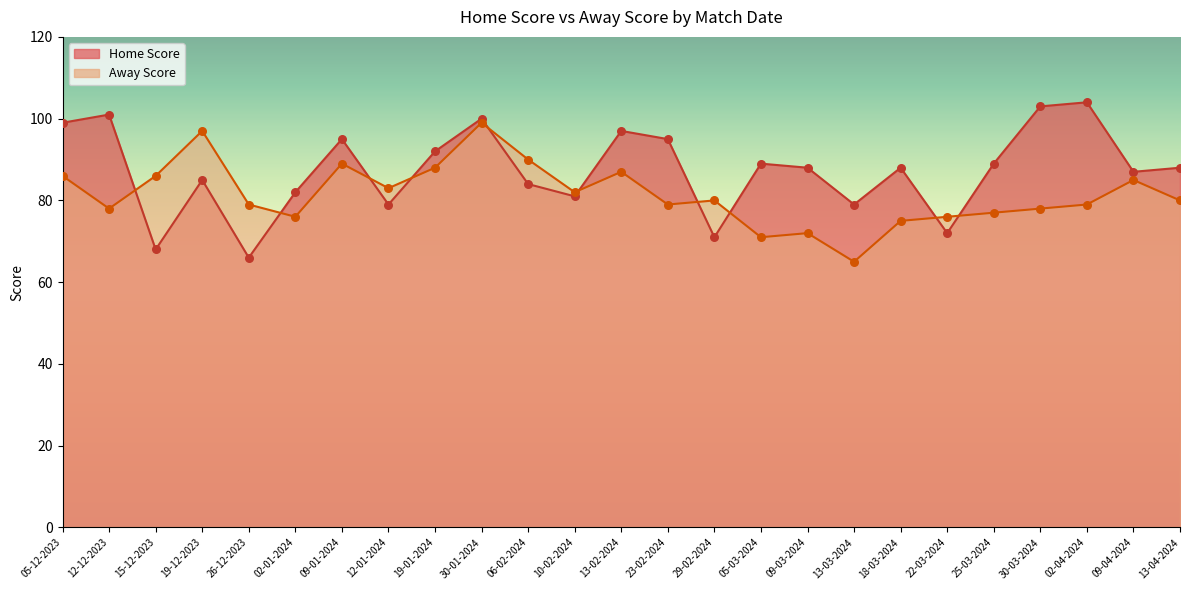

Which series contains the highest Y value?

Home Score